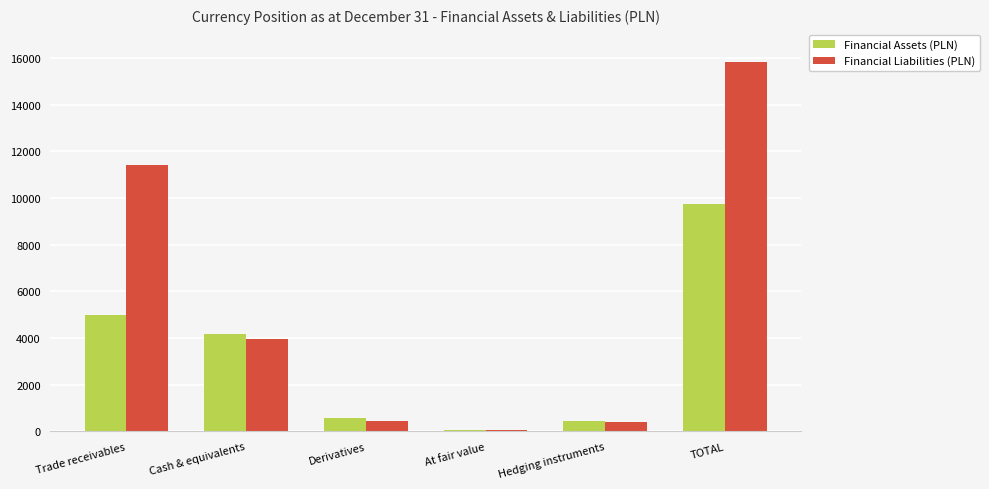

Where is Financial Assets (PLN) nearest to the value 4902?

Trade receivables